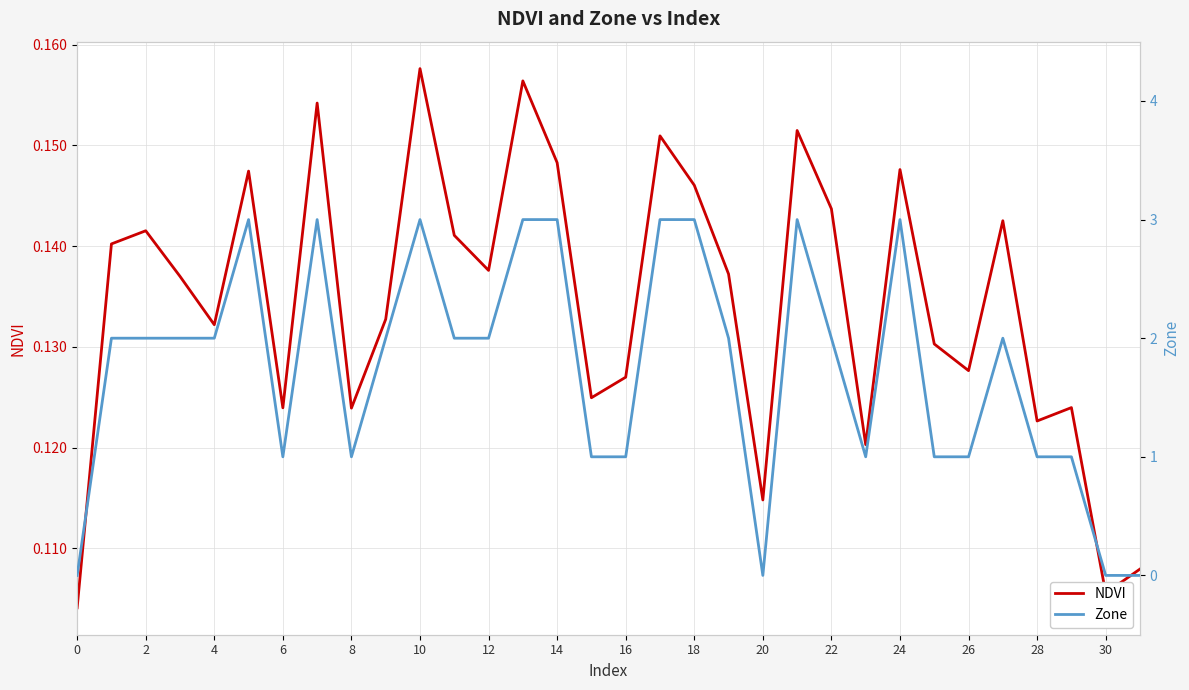

Which category has the highest value in the NDVI series?

10